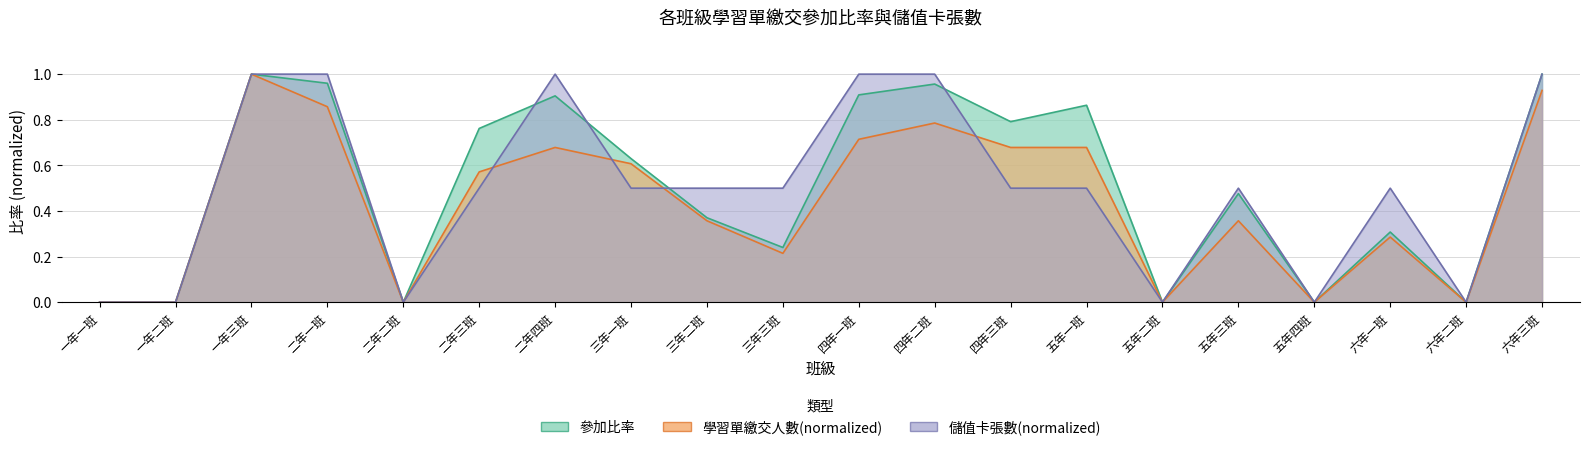

What is the sum of all 學習單繳交人數(normalized) values?

8.7